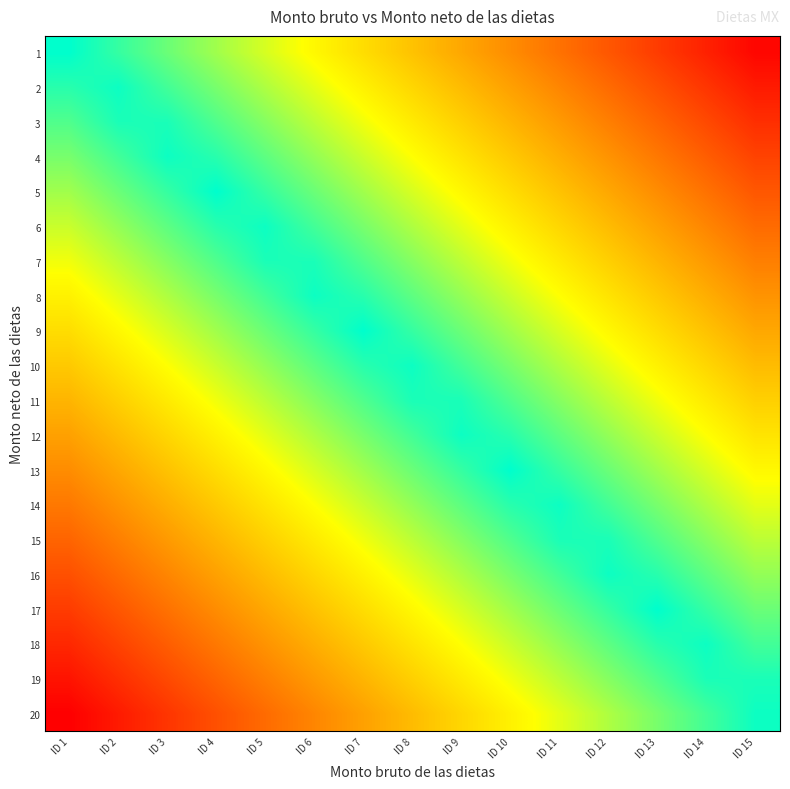

Reading left to right, transcribe all the data shown in this chart.

1: ID 1=0.0	ID 2=0.1	ID 3=0.1	ID 4=0.2	ID 5=0.3	ID 6=0.3	ID 7=0.4	ID 8=0.5	ID 9=0.5	ID 10=0.6	ID 11=0.7	ID 12=0.7	ID 13=0.8	ID 14=0.9	ID 15=0.9
2: ID 1=0.1	ID 2=0.0	ID 3=0.1	ID 4=0.2	ID 5=0.2	ID 6=0.3	ID 7=0.4	ID 8=0.4	ID 9=0.5	ID 10=0.5	ID 11=0.6	ID 12=0.7	ID 13=0.8	ID 14=0.8	ID 15=0.9
3: ID 1=0.1	ID 2=0.0	ID 3=0.0	ID 4=0.1	ID 5=0.2	ID 6=0.2	ID 7=0.3	ID 8=0.4	ID 9=0.4	ID 10=0.5	ID 11=0.6	ID 12=0.6	ID 13=0.7	ID 14=0.8	ID 15=0.8
4: ID 1=0.1	ID 2=0.1	ID 3=0.0	ID 4=0.1	ID 5=0.1	ID 6=0.2	ID 7=0.2	ID 8=0.3	ID 9=0.4	ID 10=0.4	ID 11=0.5	ID 12=0.6	ID 13=0.7	ID 14=0.7	ID 15=0.8
5: ID 1=0.2	ID 2=0.1	ID 3=0.1	ID 4=0.0	ID 5=0.1	ID 6=0.1	ID 7=0.2	ID 8=0.3	ID 9=0.3	ID 10=0.4	ID 11=0.5	ID 12=0.5	ID 13=0.6	ID 14=0.7	ID 15=0.7
6: ID 1=0.2	ID 2=0.2	ID 3=0.1	ID 4=0.0	ID 5=0.0	ID 6=0.1	ID 7=0.2	ID 8=0.2	ID 9=0.3	ID 10=0.3	ID 11=0.4	ID 12=0.5	ID 13=0.6	ID 14=0.6	ID 15=0.7
7: ID 1=0.3	ID 2=0.2	ID 3=0.2	ID 4=0.1	ID 5=0.0	ID 6=0.0	ID 7=0.1	ID 8=0.2	ID 9=0.2	ID 10=0.3	ID 11=0.4	ID 12=0.4	ID 13=0.5	ID 14=0.6	ID 15=0.6
8: ID 1=0.3	ID 2=0.3	ID 3=0.2	ID 4=0.1	ID 5=0.1	ID 6=0.0	ID 7=0.1	ID 8=0.1	ID 9=0.2	ID 10=0.2	ID 11=0.3	ID 12=0.4	ID 13=0.5	ID 14=0.5	ID 15=0.6
9: ID 1=0.4	ID 2=0.3	ID 3=0.3	ID 4=0.2	ID 5=0.1	ID 6=0.1	ID 7=0.0	ID 8=0.1	ID 9=0.1	ID 10=0.2	ID 11=0.3	ID 12=0.3	ID 13=0.4	ID 14=0.5	ID 15=0.5
10: ID 1=0.5	ID 2=0.4	ID 3=0.3	ID 4=0.2	ID 5=0.2	ID 6=0.1	ID 7=0.0	ID 8=0.0	ID 9=0.1	ID 10=0.1	ID 11=0.2	ID 12=0.3	ID 13=0.4	ID 14=0.4	ID 15=0.5
11: ID 1=0.5	ID 2=0.4	ID 3=0.4	ID 4=0.3	ID 5=0.2	ID 6=0.2	ID 7=0.1	ID 8=0.0	ID 9=0.0	ID 10=0.1	ID 11=0.2	ID 12=0.2	ID 13=0.3	ID 14=0.4	ID 15=0.4
12: ID 1=0.6	ID 2=0.5	ID 3=0.4	ID 4=0.4	ID 5=0.3	ID 6=0.2	ID 7=0.2	ID 8=0.1	ID 9=0.0	ID 10=0.0	ID 11=0.1	ID 12=0.2	ID 13=0.2	ID 14=0.3	ID 15=0.4
13: ID 1=0.6	ID 2=0.5	ID 3=0.5	ID 4=0.4	ID 5=0.3	ID 6=0.3	ID 7=0.2	ID 8=0.1	ID 9=0.1	ID 10=0.0	ID 11=0.1	ID 12=0.1	ID 13=0.2	ID 14=0.3	ID 15=0.3
14: ID 1=0.7	ID 2=0.6	ID 3=0.5	ID 4=0.5	ID 5=0.4	ID 6=0.3	ID 7=0.2	ID 8=0.2	ID 9=0.1	ID 10=0.1	ID 11=0.0	ID 12=0.1	ID 13=0.2	ID 14=0.2	ID 15=0.3
15: ID 1=0.7	ID 2=0.6	ID 3=0.6	ID 4=0.5	ID 5=0.4	ID 6=0.4	ID 7=0.3	ID 8=0.2	ID 9=0.2	ID 10=0.1	ID 11=0.0	ID 12=0.0	ID 13=0.1	ID 14=0.2	ID 15=0.2
16: ID 1=0.8	ID 2=0.7	ID 3=0.6	ID 4=0.6	ID 5=0.5	ID 6=0.4	ID 7=0.3	ID 8=0.3	ID 9=0.2	ID 10=0.2	ID 11=0.1	ID 12=0.0	ID 13=0.1	ID 14=0.1	ID 15=0.2
17: ID 1=0.8	ID 2=0.7	ID 3=0.7	ID 4=0.6	ID 5=0.5	ID 6=0.5	ID 7=0.4	ID 8=0.3	ID 9=0.3	ID 10=0.2	ID 11=0.1	ID 12=0.1	ID 13=0.0	ID 14=0.1	ID 15=0.1
18: ID 1=0.8	ID 2=0.8	ID 3=0.7	ID 4=0.6	ID 5=0.6	ID 6=0.5	ID 7=0.4	ID 8=0.4	ID 9=0.3	ID 10=0.2	ID 11=0.2	ID 12=0.1	ID 13=0.0	ID 14=0.0	ID 15=0.1
19: ID 1=0.9	ID 2=0.8	ID 3=0.8	ID 4=0.7	ID 5=0.6	ID 6=0.6	ID 7=0.5	ID 8=0.4	ID 9=0.4	ID 10=0.3	ID 11=0.2	ID 12=0.2	ID 13=0.1	ID 14=0.0	ID 15=0.0
20: ID 1=0.9	ID 2=0.9	ID 3=0.8	ID 4=0.8	ID 5=0.7	ID 6=0.6	ID 7=0.5	ID 8=0.5	ID 9=0.4	ID 10=0.3	ID 11=0.3	ID 12=0.2	ID 13=0.1	ID 14=0.1	ID 15=0.0